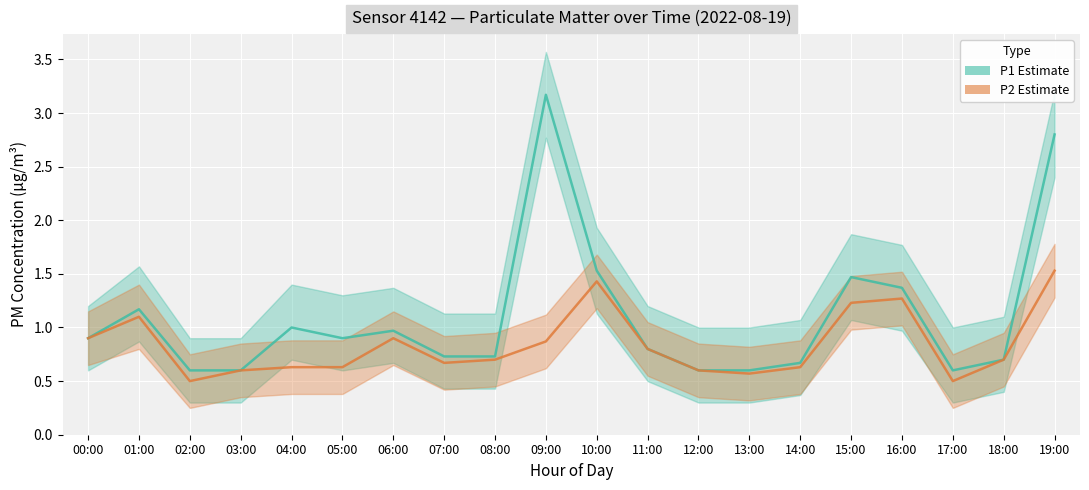

At which category does P1 Estimate reach its first local valley?

05:00